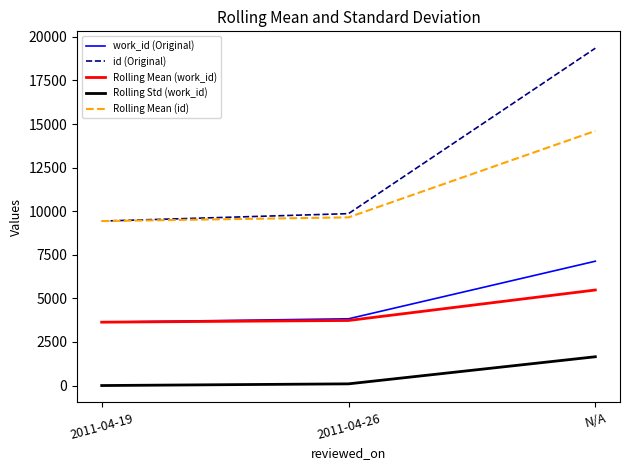

At which category is the sum across all series the highest?

N/A